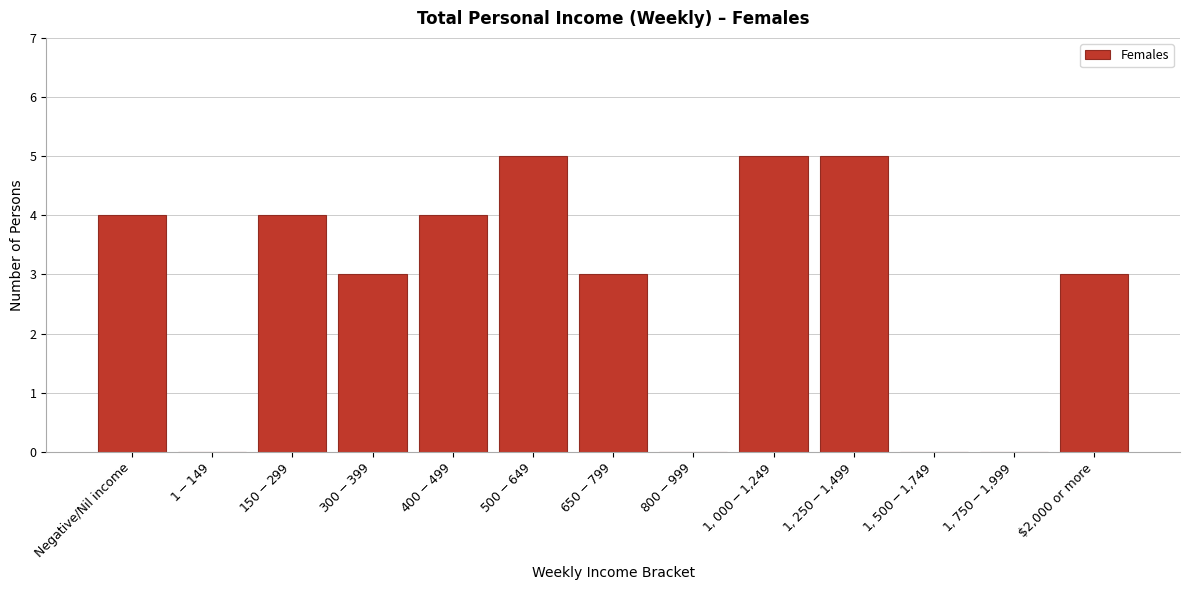

The chart shows a value of 3 at $2,000 or more. True or false?

True